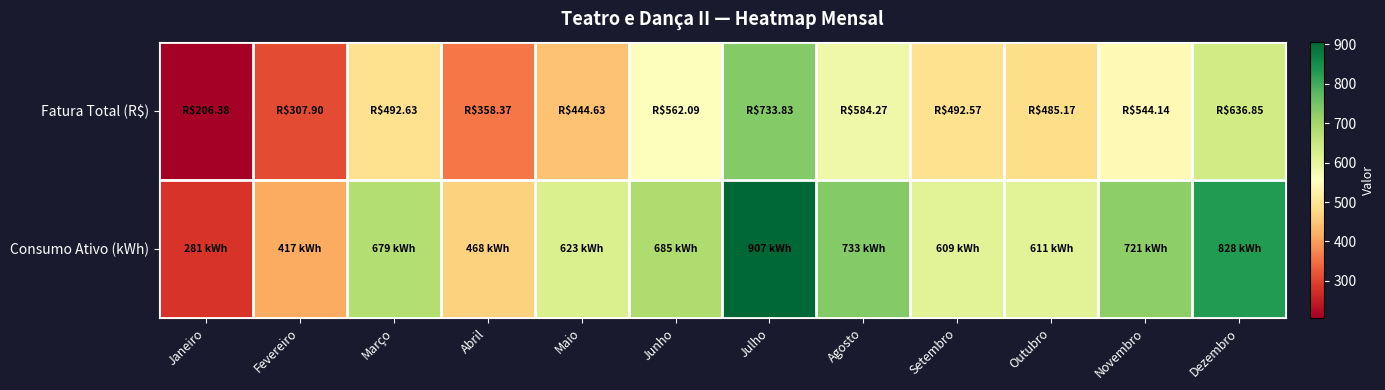

At which category is the sum across all series the highest?

Julho